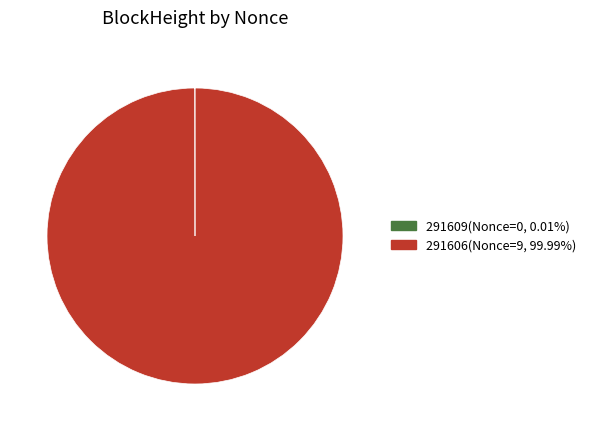

Does 291606 account for over 50% of the chart?

Yes